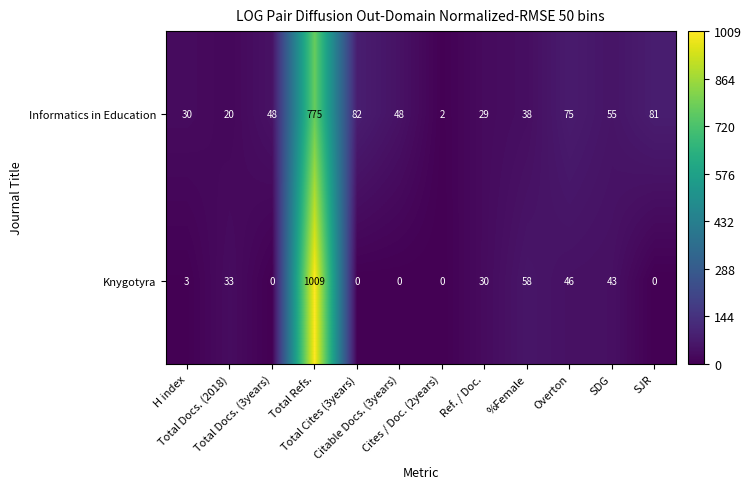

Which series has the largest total across all categories?

Informatics in Education